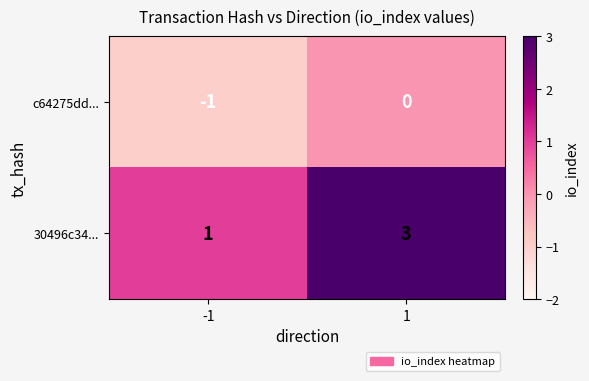

Reading left to right, transcribe all the data shown in this chart.

c64275dd...: -1	0
30496c34...: 1	3